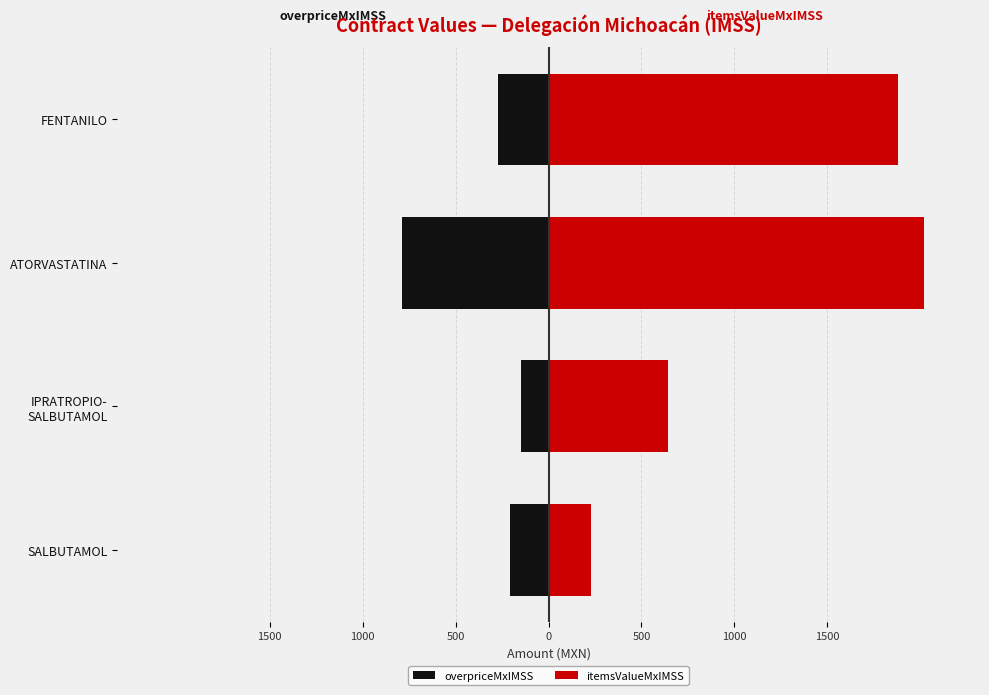

What is the sum of the overpriceMxIMSS values at SALBUTAMOL and ATORVASTATINA?

-998.3